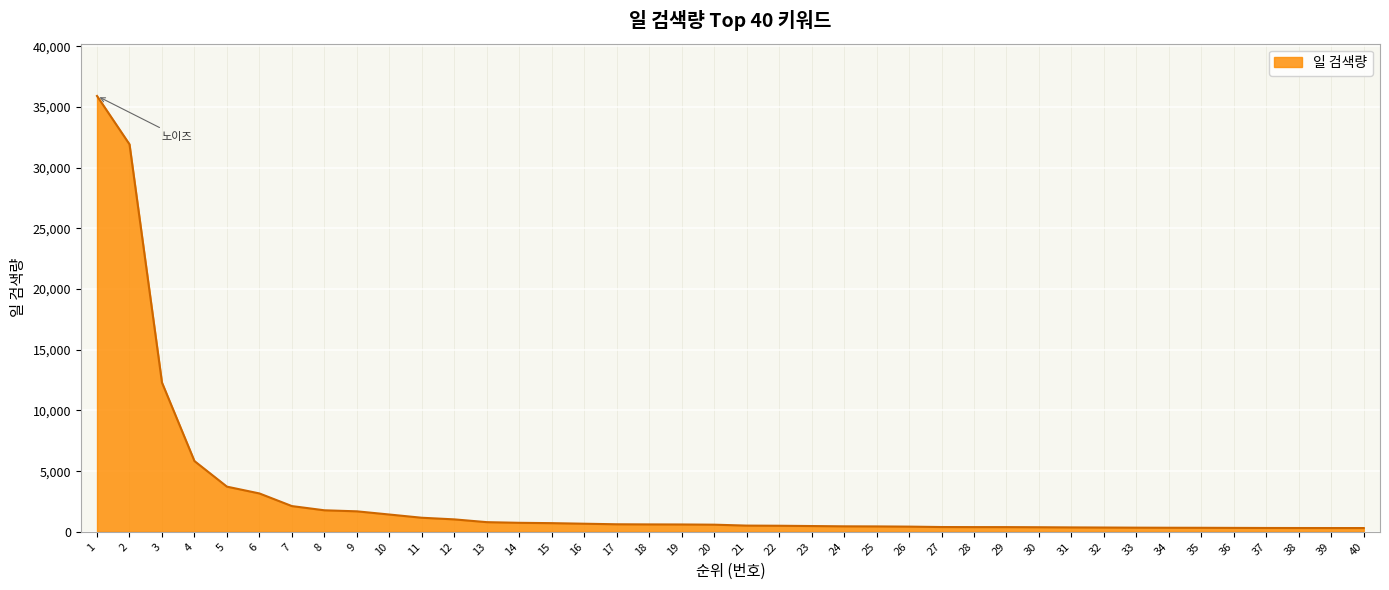

Is it true that the value at 2 is 31937?

True